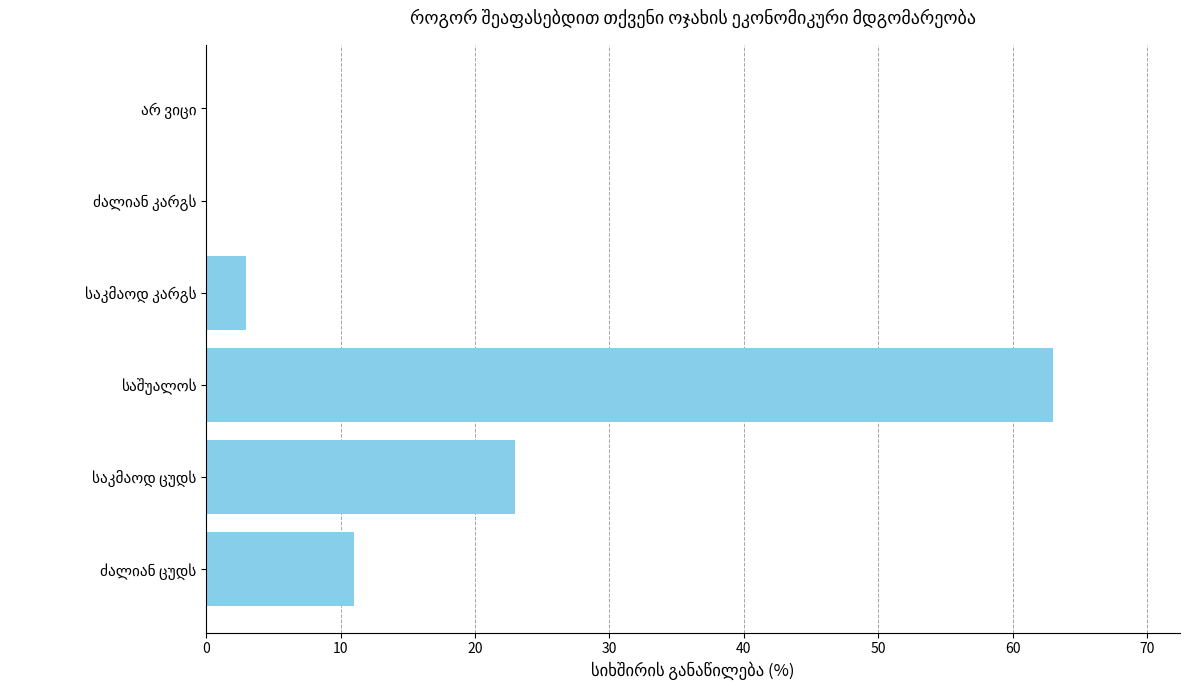

Count the number of categories in the chart.

6